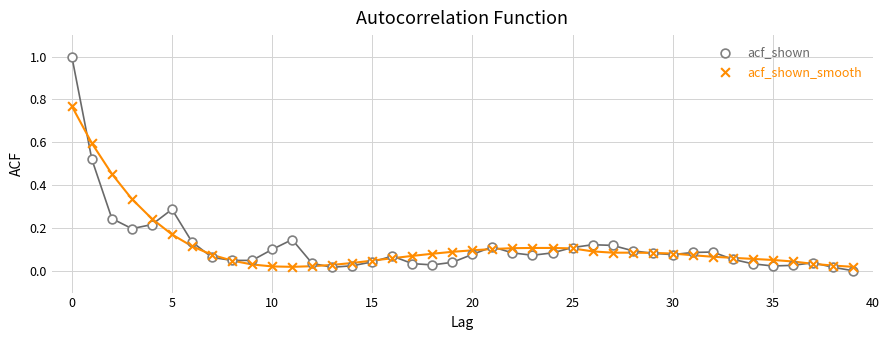

Which series contains the highest Y value?

acf_shown